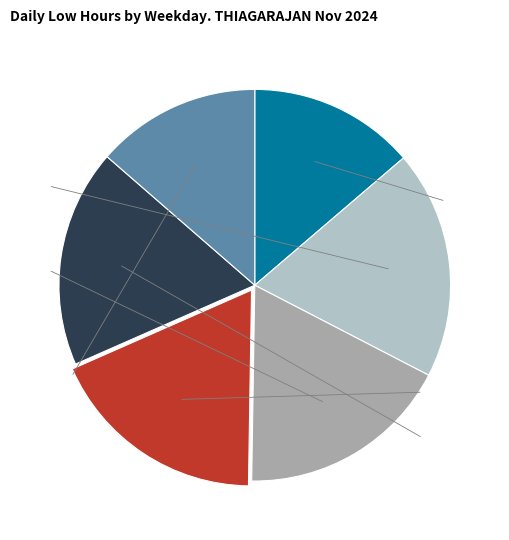

Does any single category account for the majority?

No